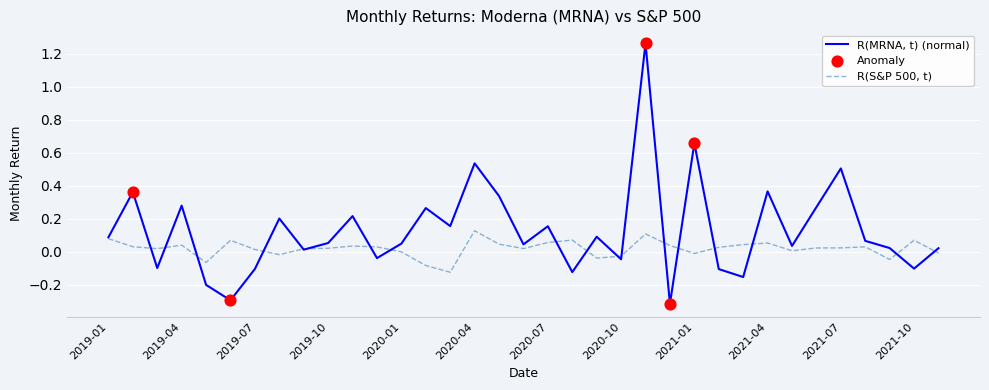

At how many categories does at least one series exceed 0?

33